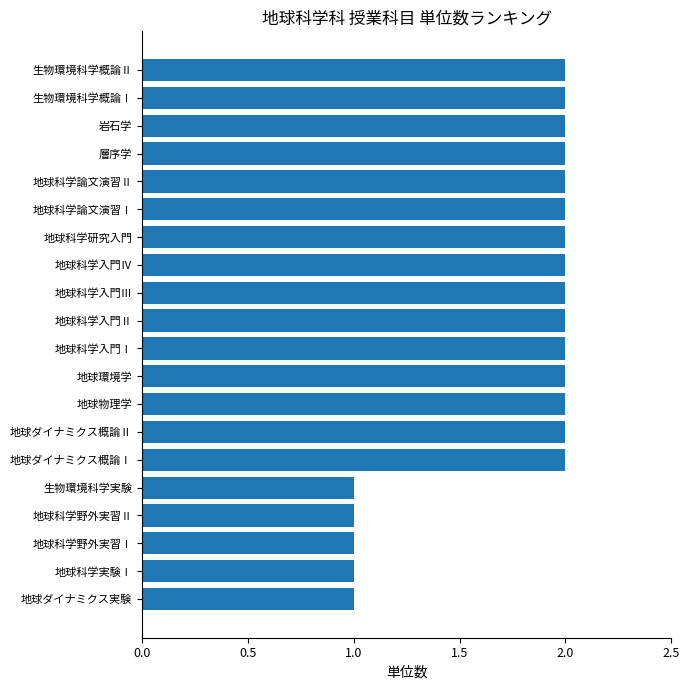

What is the sum of the values at 地球科学論文演習Ⅰ and 生物環境科学概論Ⅰ?

4